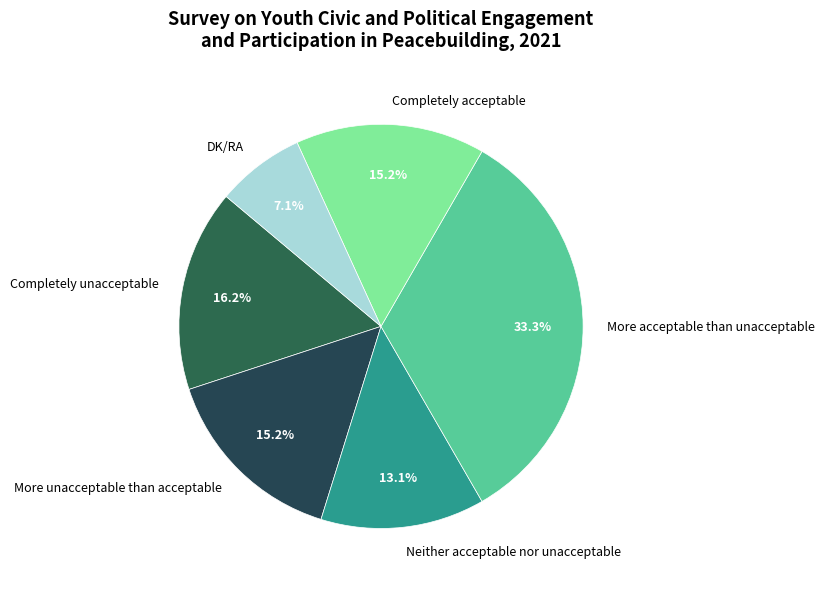

How many segments does this pie chart have?

6